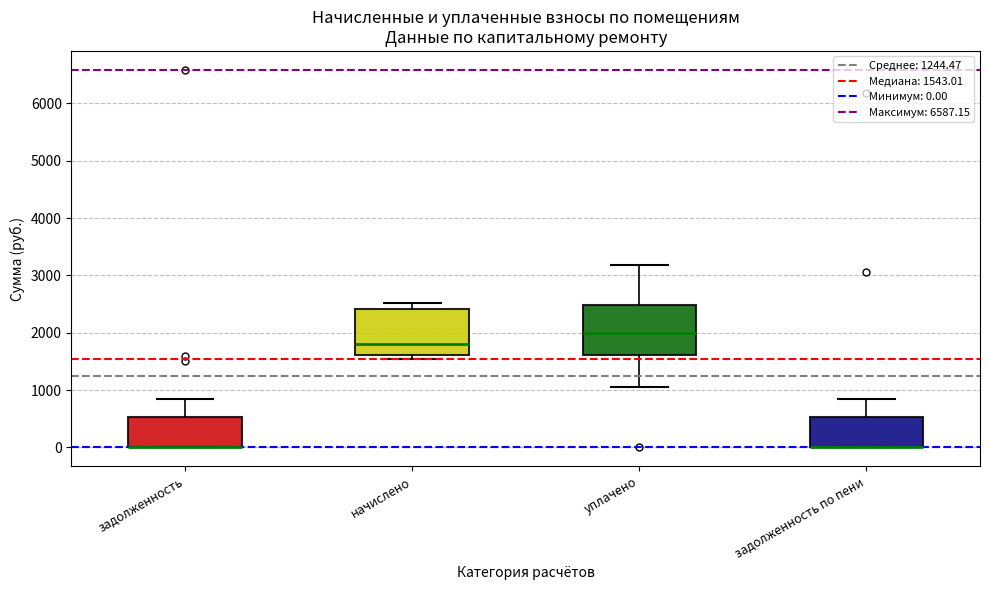

Reading left to right, read every box against the y-axis: the position of its median line, the range the box covers, and the ends of its whiskers. The values are not printed on the chart, so give them approximately, as read against the axis.

задолженность: median 0 (drawn on the box's lower edge), box 0 to 500, whiskers 0 to 900
начислено: median 1800, box 1600 to 2400, whiskers 1500 to 2500
уплачено: median 2000, box 1600 to 2500, whiskers 1000 to 3200
задолженность по пени: median 0 (drawn on the box's lower edge), box 0 to 500, whiskers 0 to 800